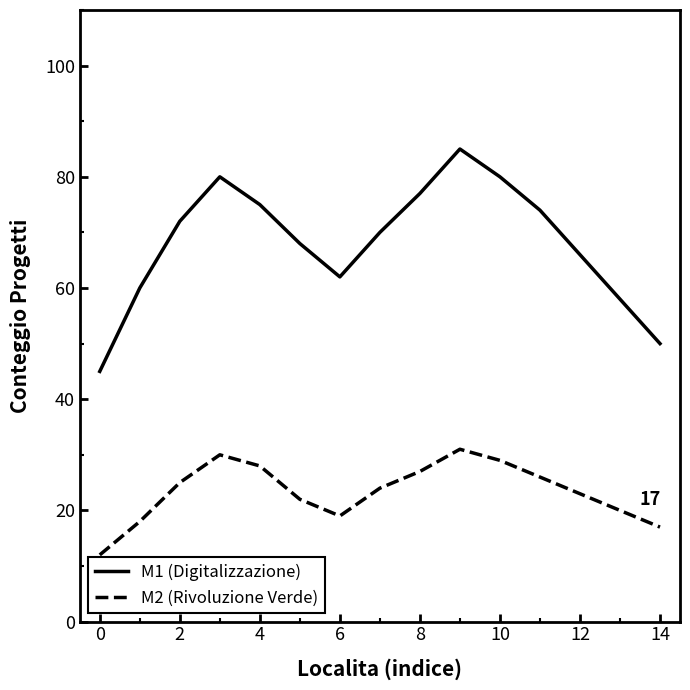

What is the difference between the maximum and minimum values in the M1 (Digitalizzazione) series?

40